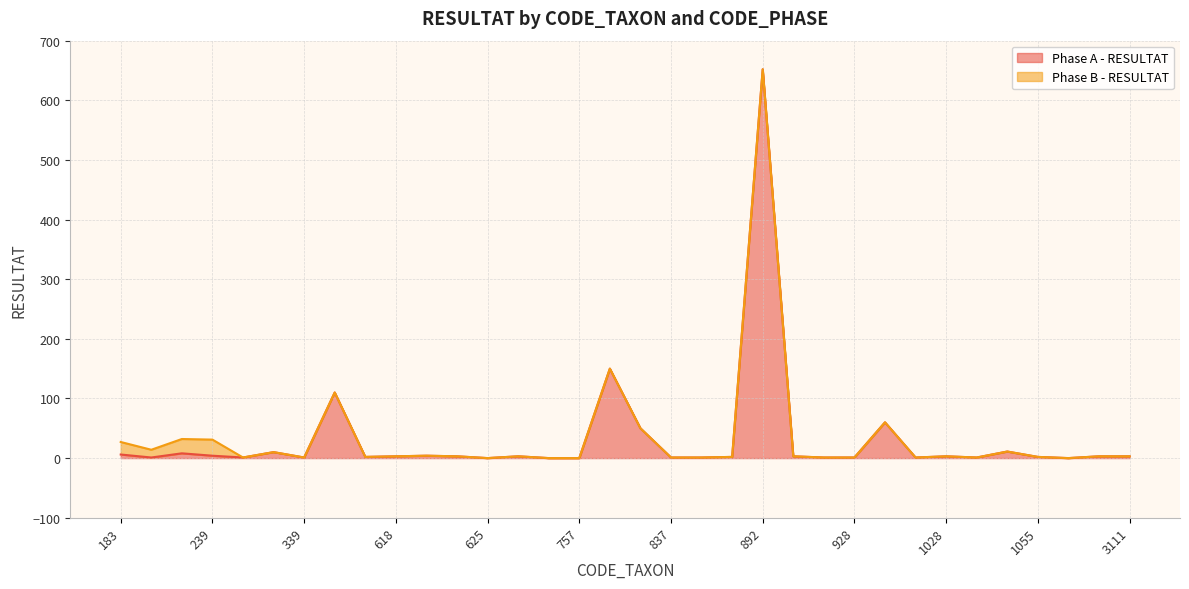

List the labels in order of value, smallest first.

625, 753, 757, 1071, 200, 245, 339, 837, 872, 918, 928, 997, 1042, 451, 880, 1055, 618, 623, 650, 906, 1028, 3110, 3111, 239, 619, 183, 212, 322, 1051, 807, 933, 364, 801, 892